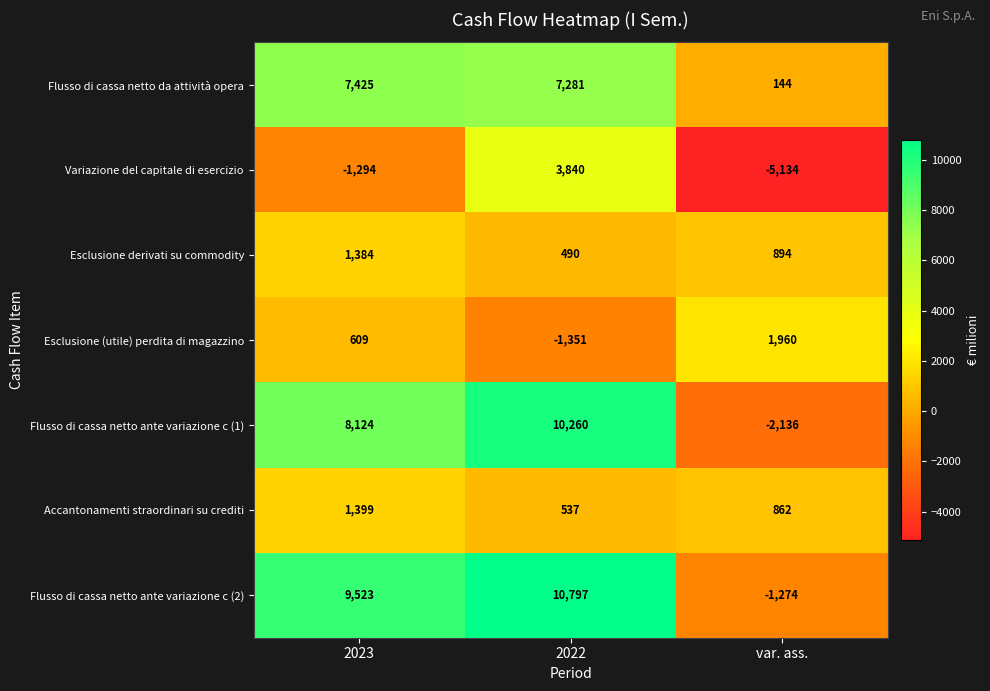

Which series has the largest total across all categories?

Flusso di cassa netto ante variazione c (2)